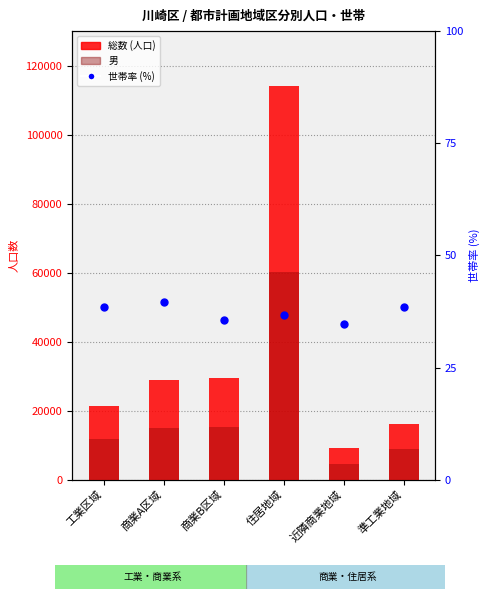

At which category is the sum across all series the highest?

住居地域